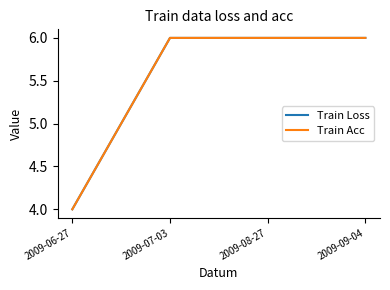

The value of Train Loss at 2009-08-27 is 2. True or false?

False